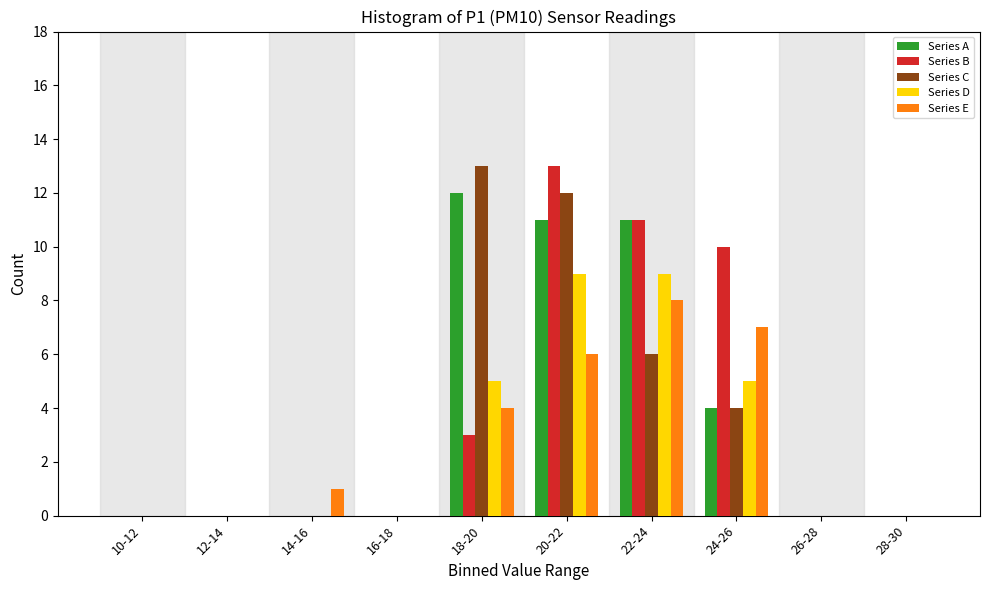

True or false: Series C has a value of 9 at 22-24.

False